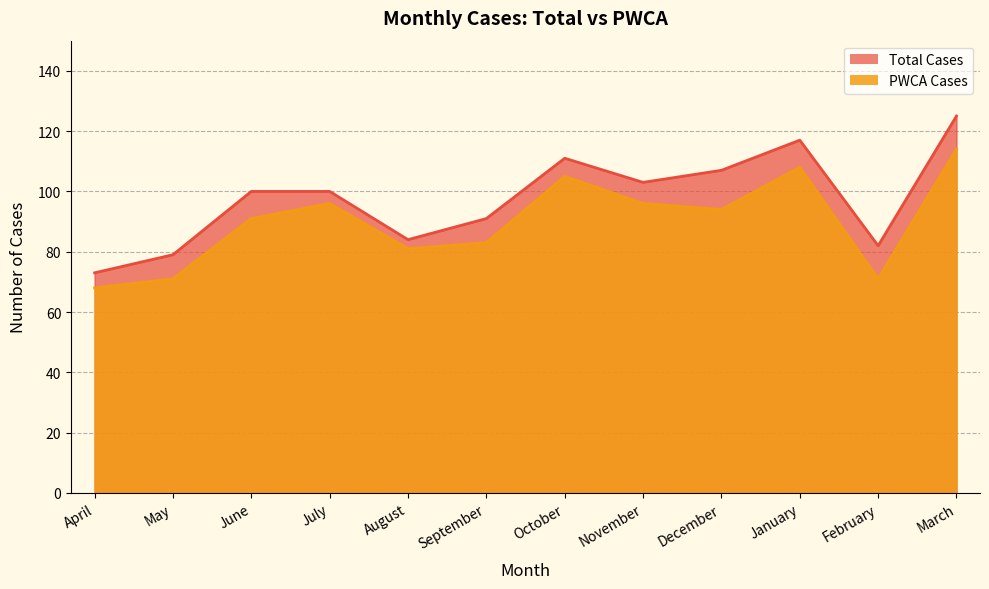

Rank the series by their average value, from highest to lowest.

Total Cases, PWCA Cases